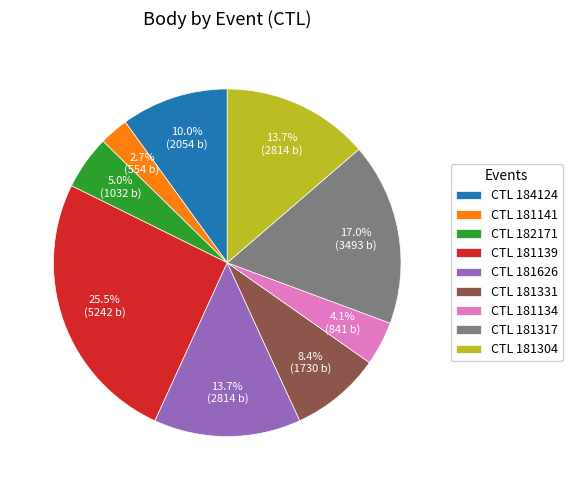

How many segments does this pie chart have?

9